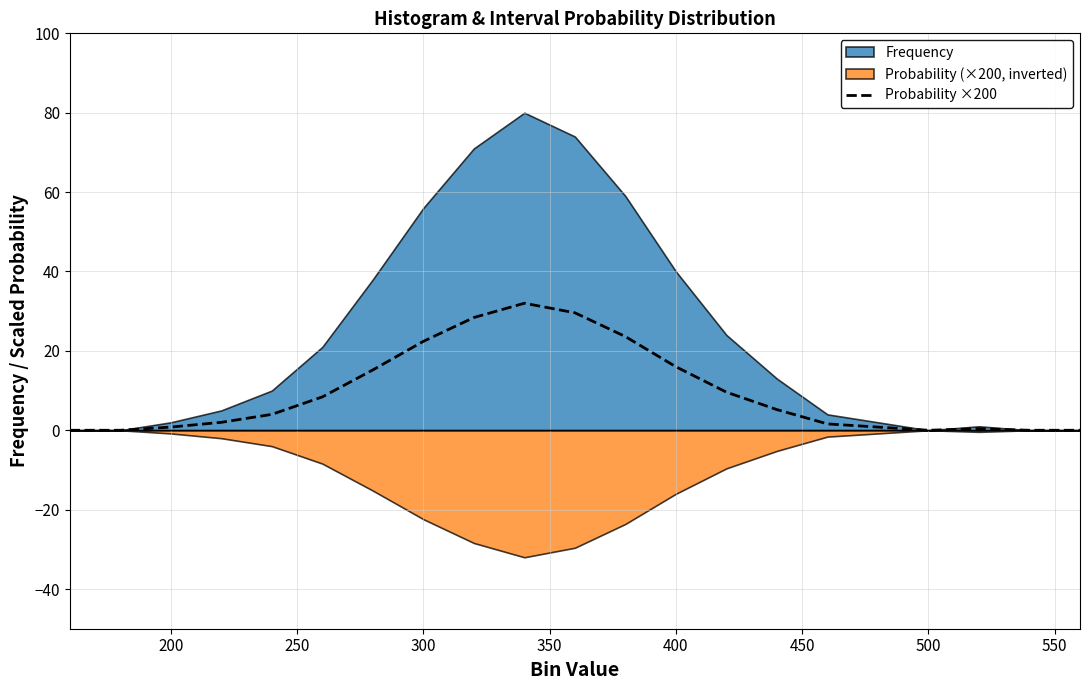

How many lines are shown in the chart?

1